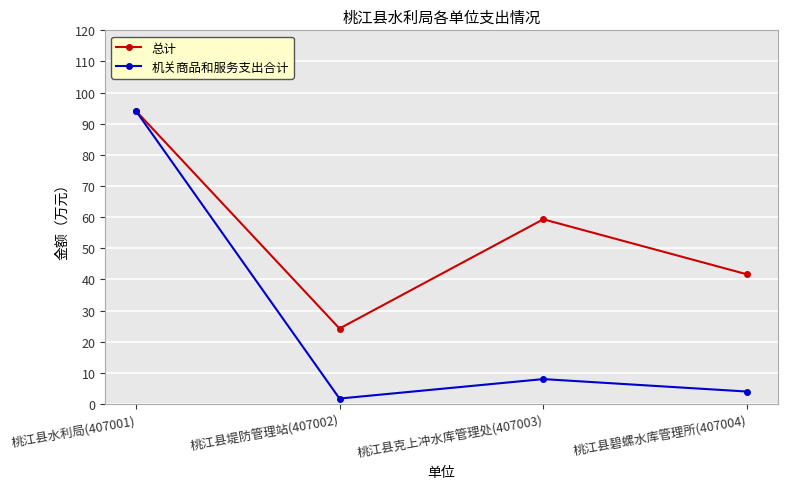

List the series in order of their overall mean, lowest first.

机关商品和服务支出合计, 总计